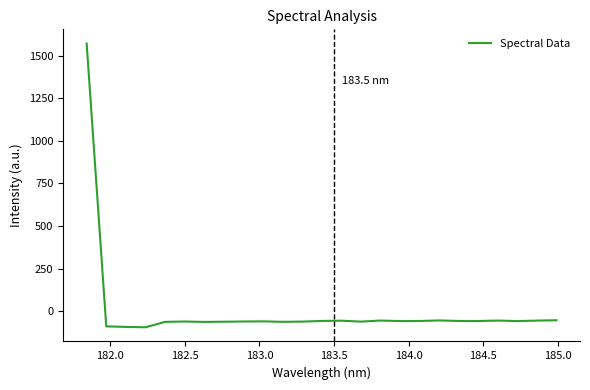

What is the difference between the maximum and minimum values?

1664.4